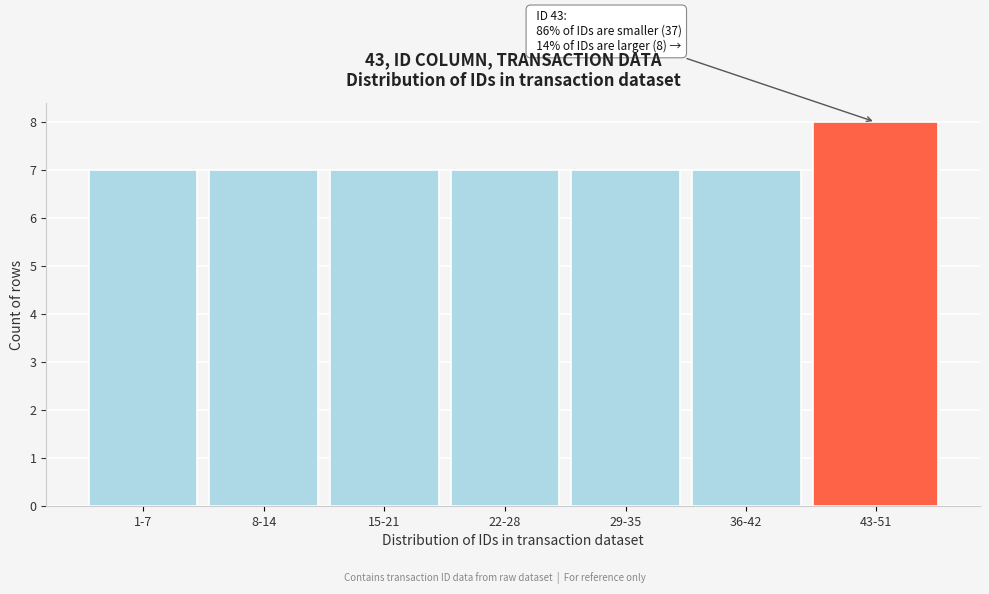

Reading left to right, list all the values displayed in this chart.

1-7=7	8-14=7	15-21=7	22-28=7	29-35=7	36-42=7	43-51=8